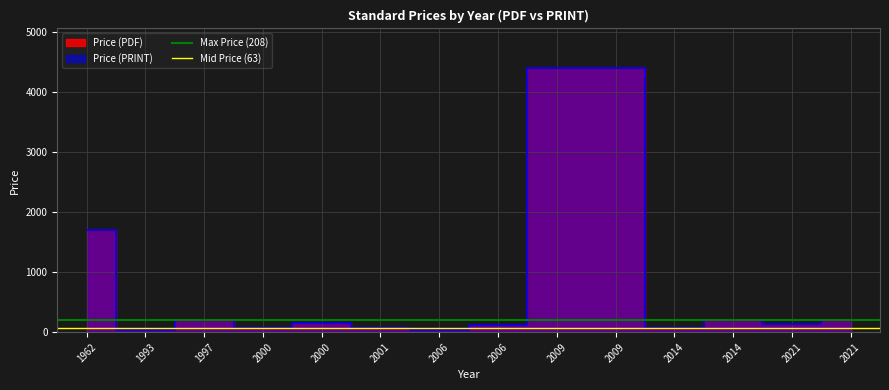

What is the sum of all Max Price (208) values?

416